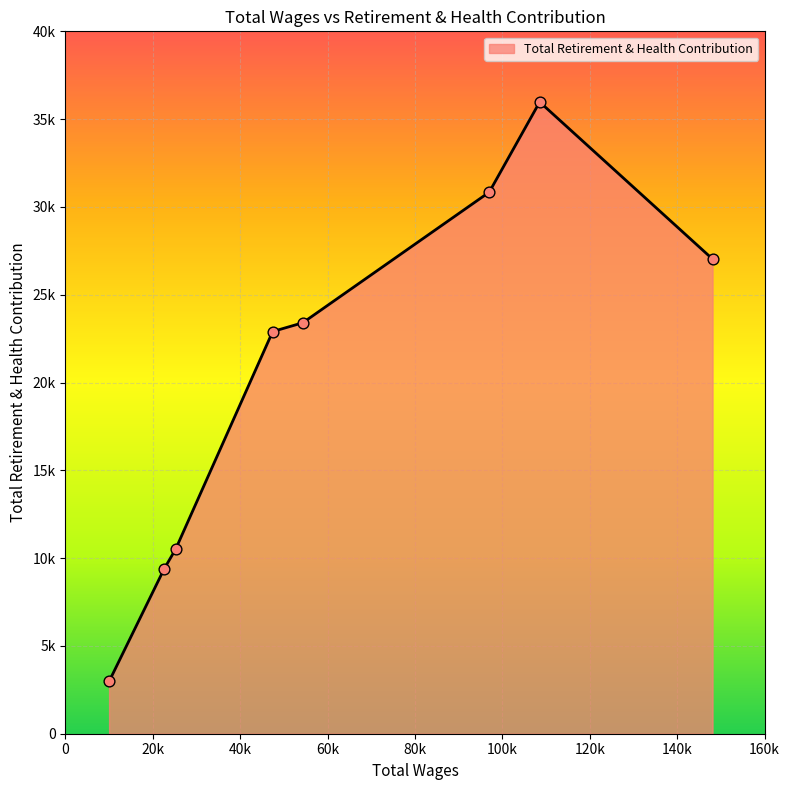

Does the chart have visible grid lines?

Yes